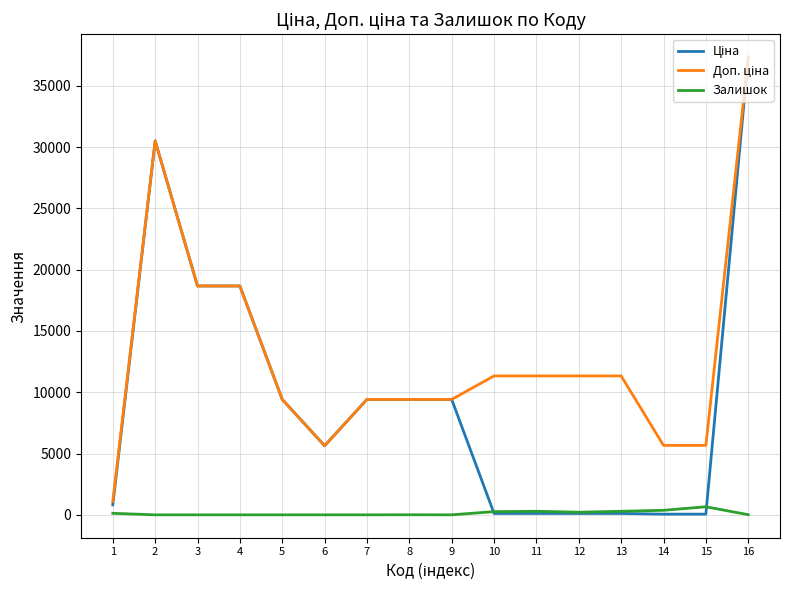

At which category is the sum across all series the highest?

16